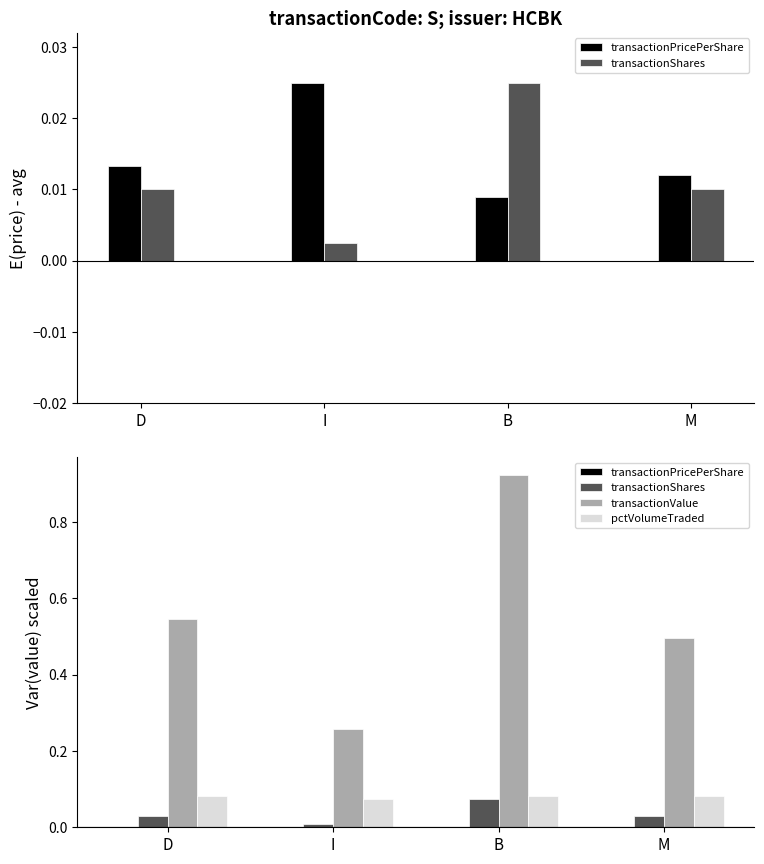

List the series in order of their peak value, highest first.

transactionValue, pctVolumeTraded, transactionShares, transactionPricePerShare